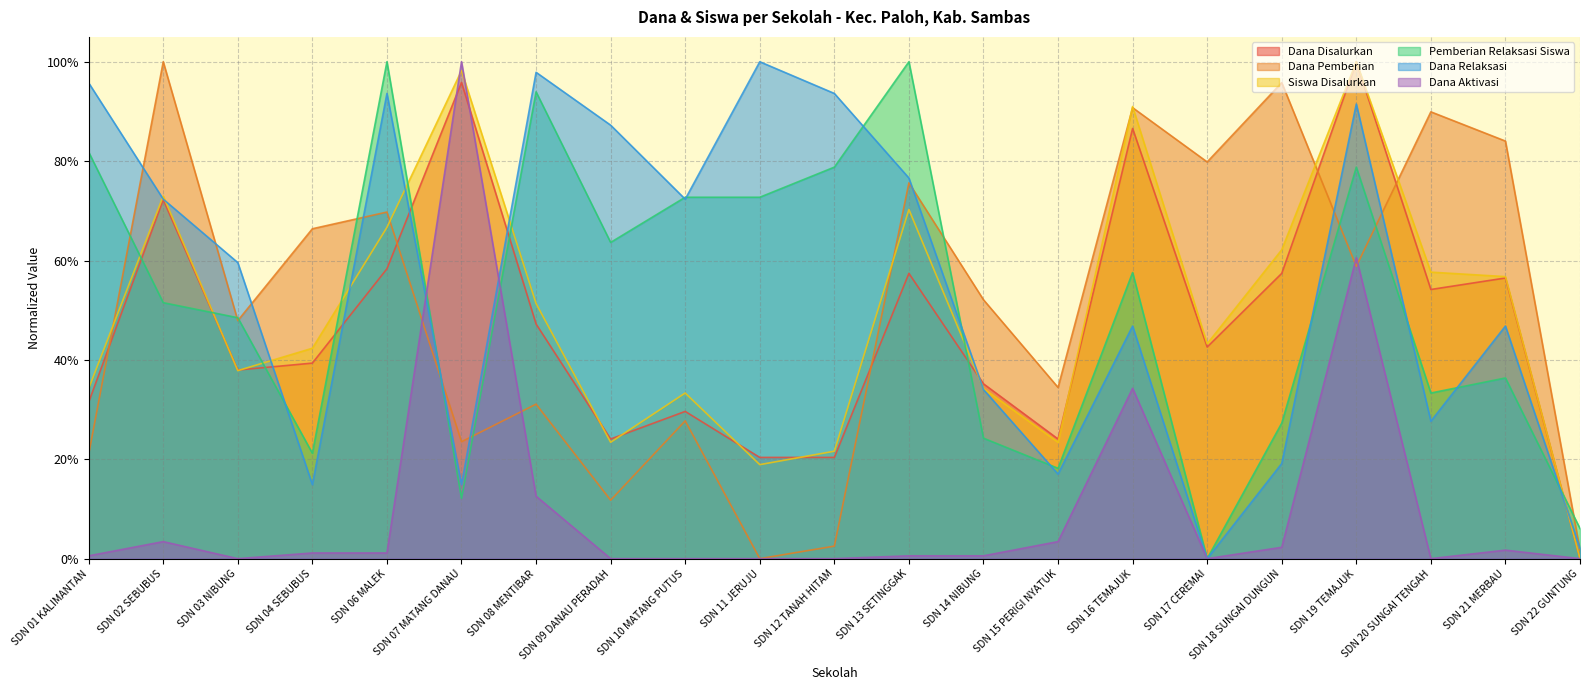

What is the maximum value for Dana Aktivasi?

1.0